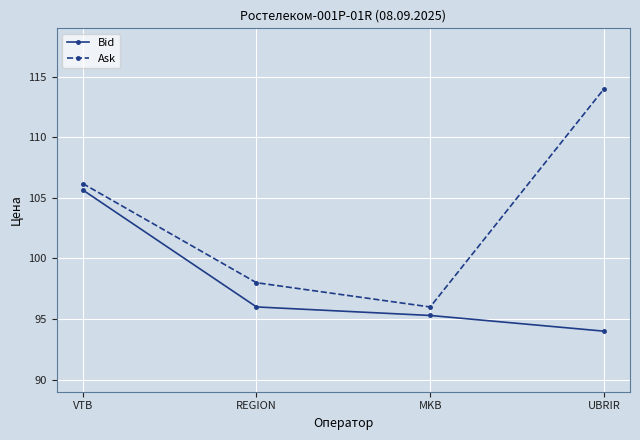

Which category has the lowest value in the Bid series?

UBRIR